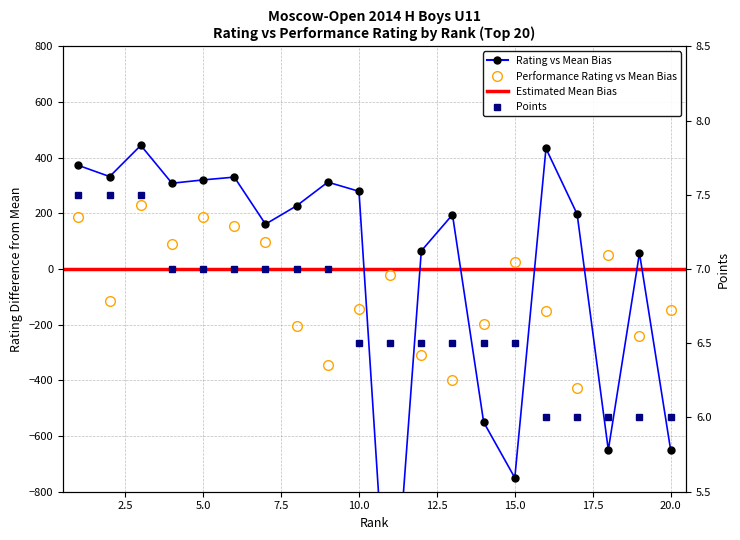

How many Points values are between 6 and 7?

17